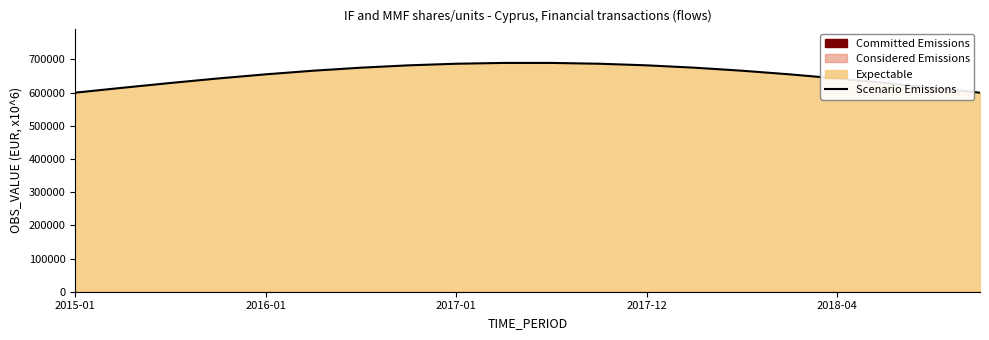

What is the lowest value of the Scenario Emissions series?

600000.0